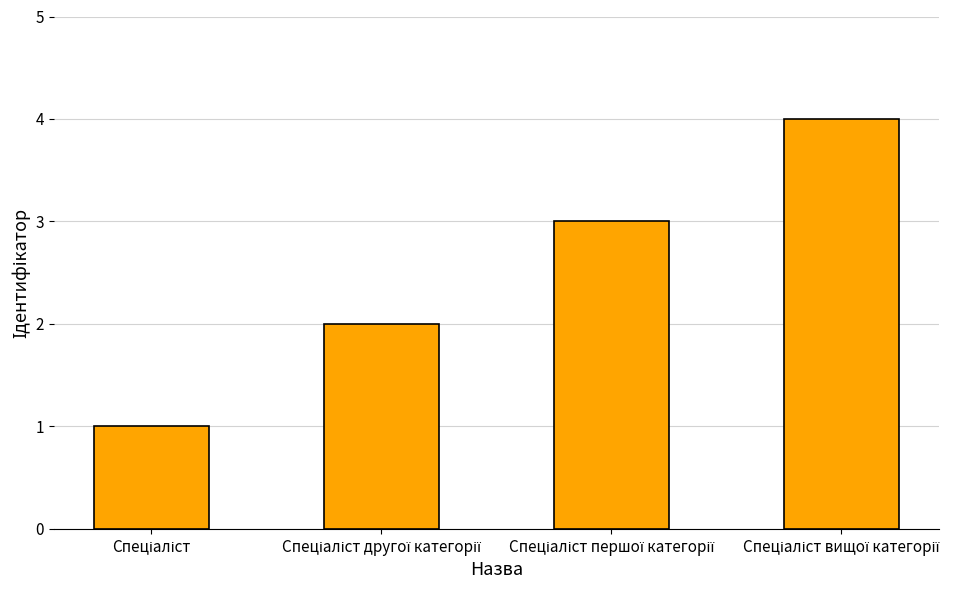

What is the greatest value displayed?

4